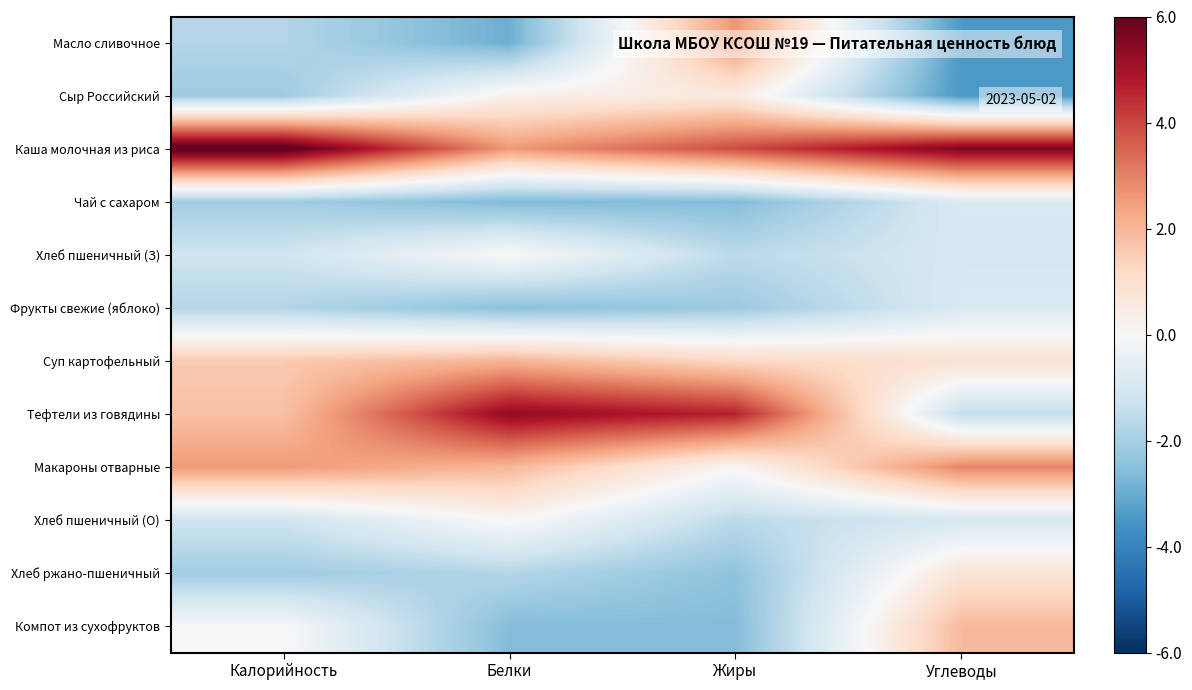

At Жиры, list the series in order from smallest to largest.

Чай с сахаром, Компот из сухофруктов, Хлеб ржано-пшеничный, Фрукты свежие (яблоко), Хлеб пшеничный (З), Хлеб пшеничный (О), Макароны отварные, Сыр Российский, Суп картофельный, Масло сливочное, Каша молочная из риса, Тефтели из говядины